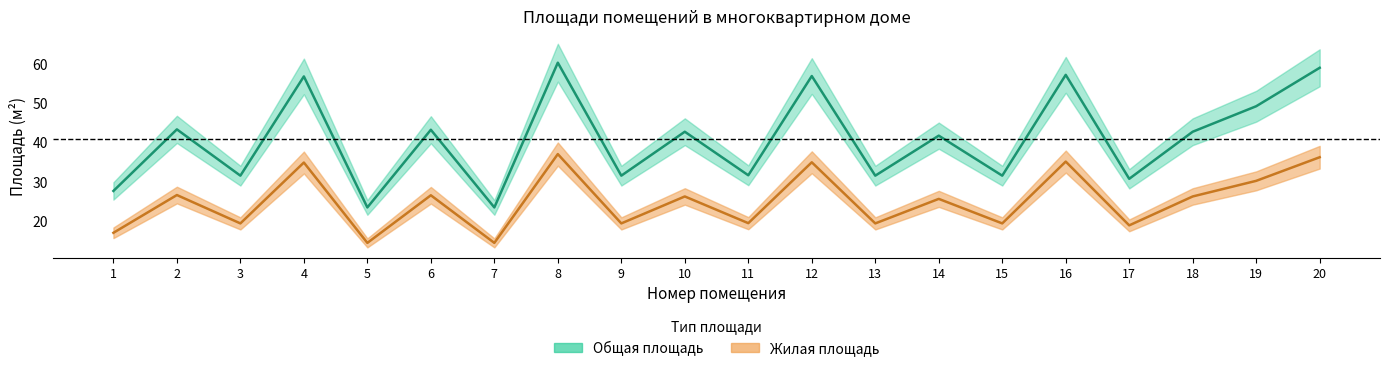

The value of Общая площадь at 18 is 42.7. True or false?

True